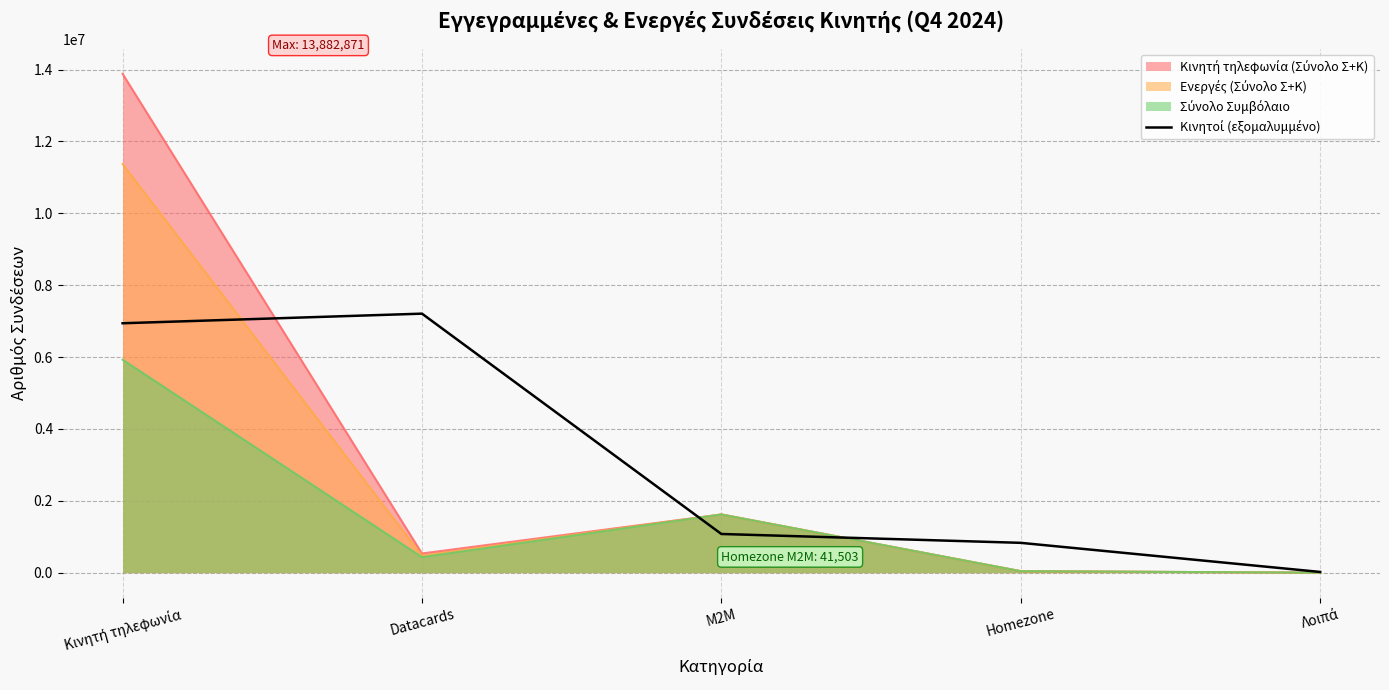

How many series are shown in this chart?

4